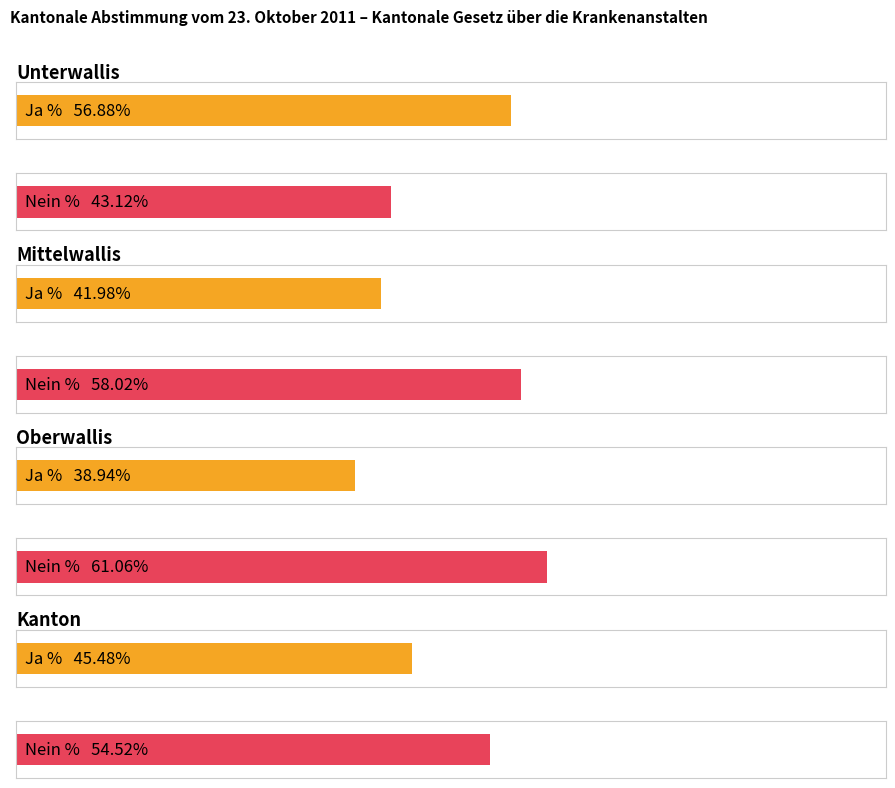

The Ja % series shows 38.9 at Oberwallis. True or false?

True